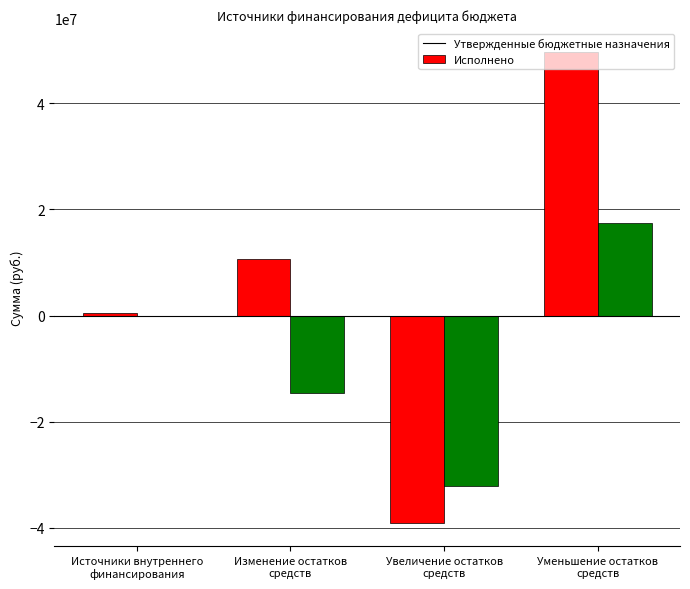

What is the highest value of the Утвержденные бюджетные назначения series?

49757215.4